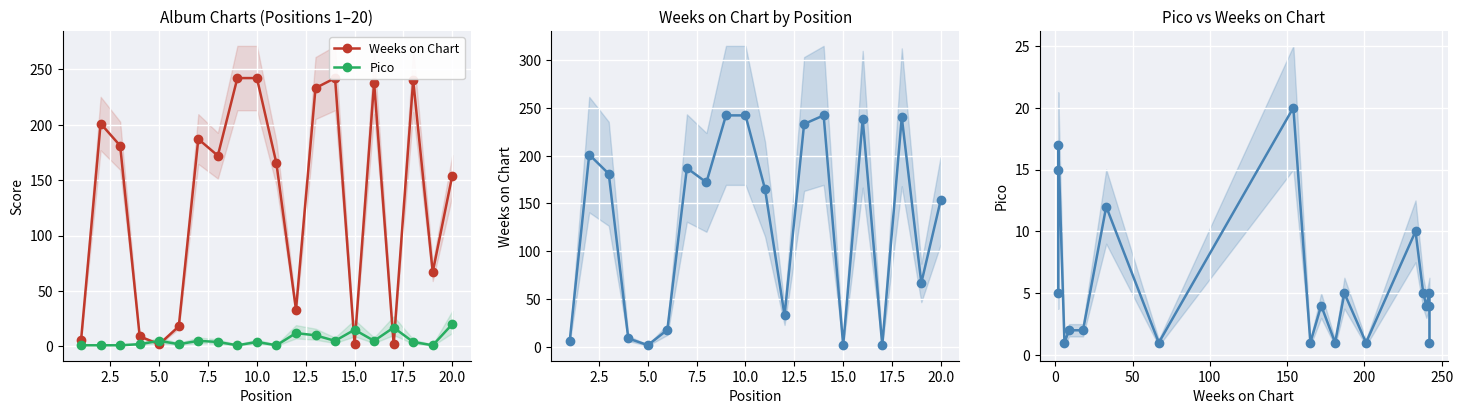

How many interior local valleys does the Pico series have?

6